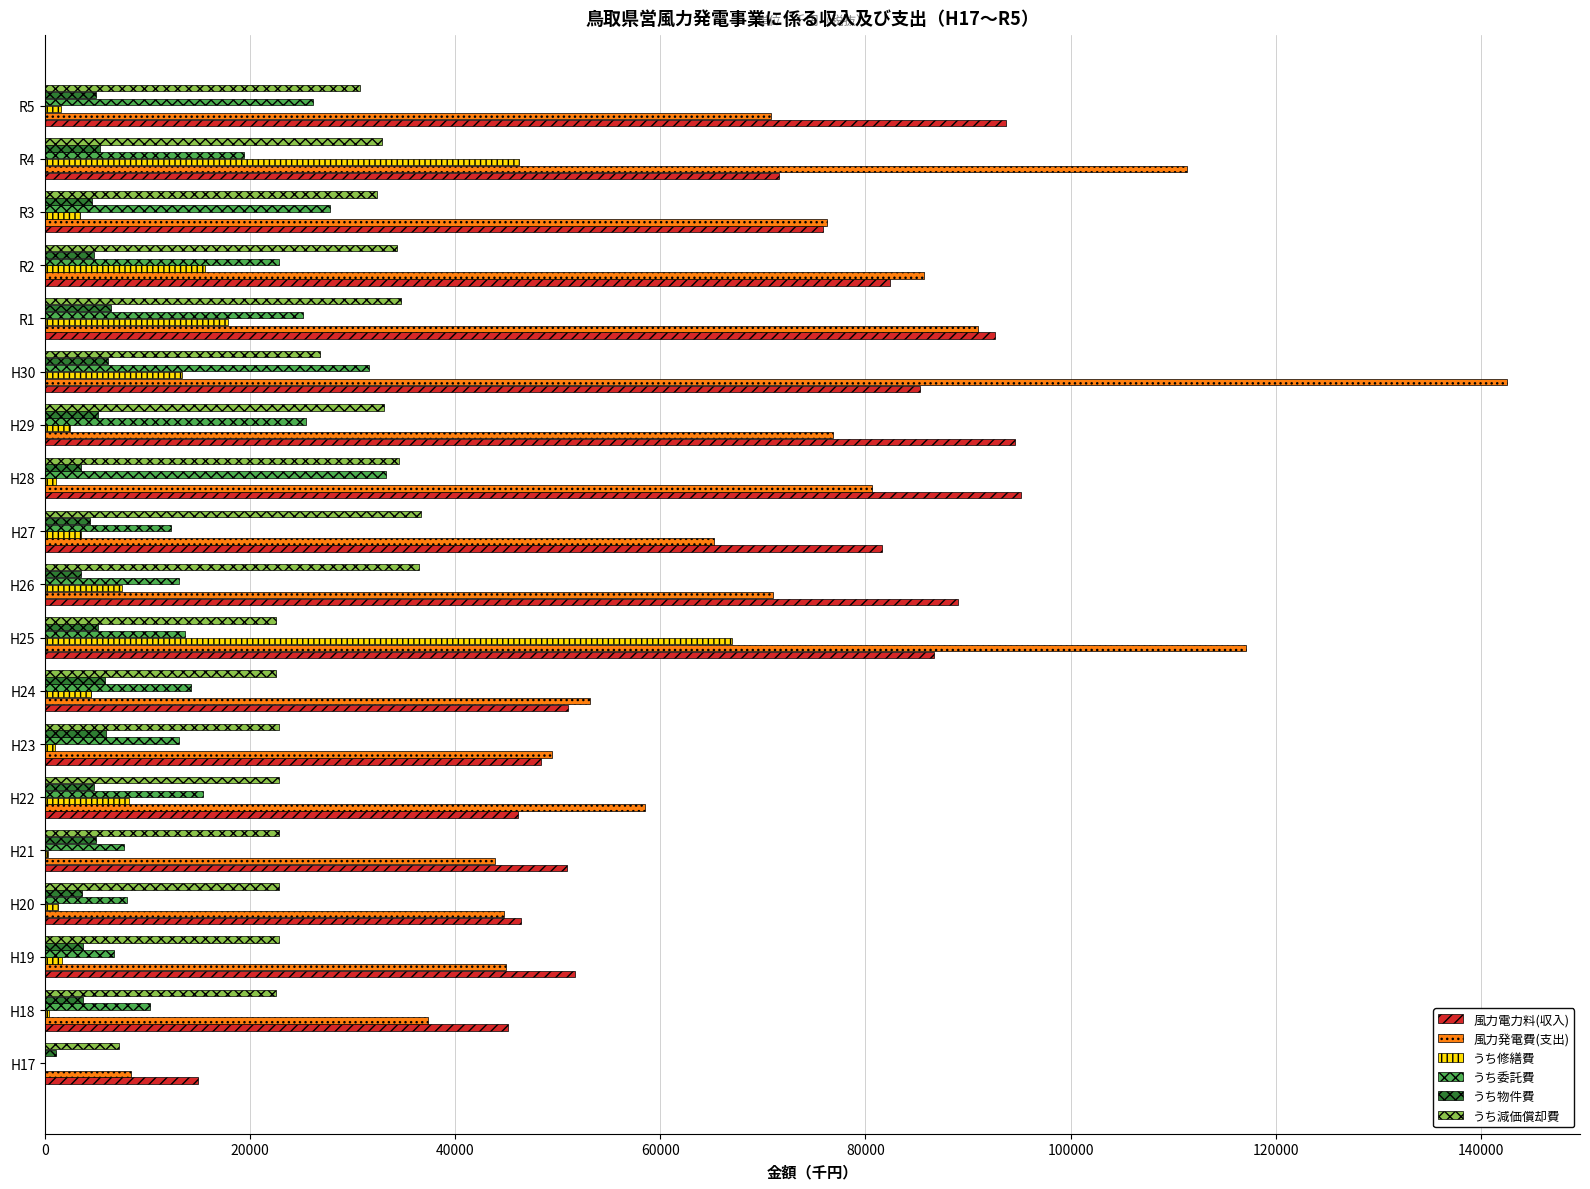

The value of うち委託費 at H30 is 31530. True or false?

True